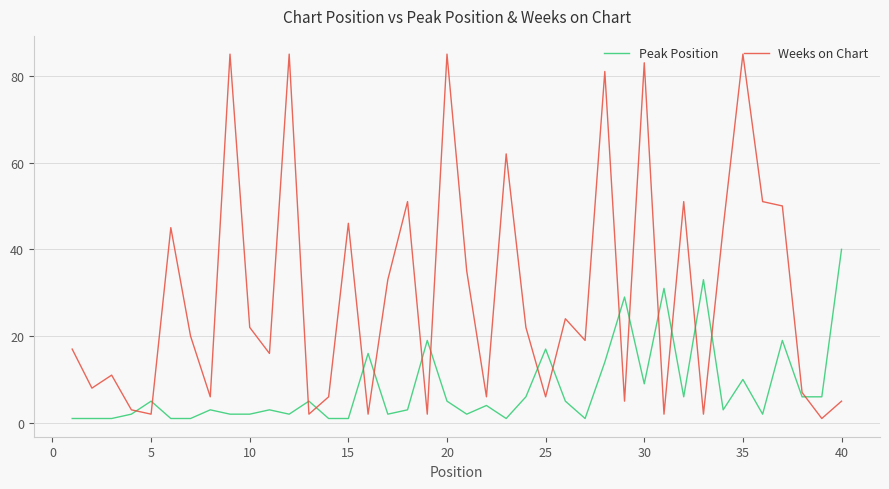

Reading left to right, what are all the values shown in this chart?

Peak Position: 1	1	1	2	5	1	1	3	2	2	3	2	5	1	1	16	2	3	19	5	2	4	1	6	17	5	1	14	29	9	31	6	33	3	10	2	19	6	6	40
Weeks on Chart: 17	8	11	3	2	45	20	6	85	22	16	85	2	6	46	2	33	51	2	85	35	6	62	22	6	24	19	81	5	83	2	51	2	45	85	51	50	7	1	5